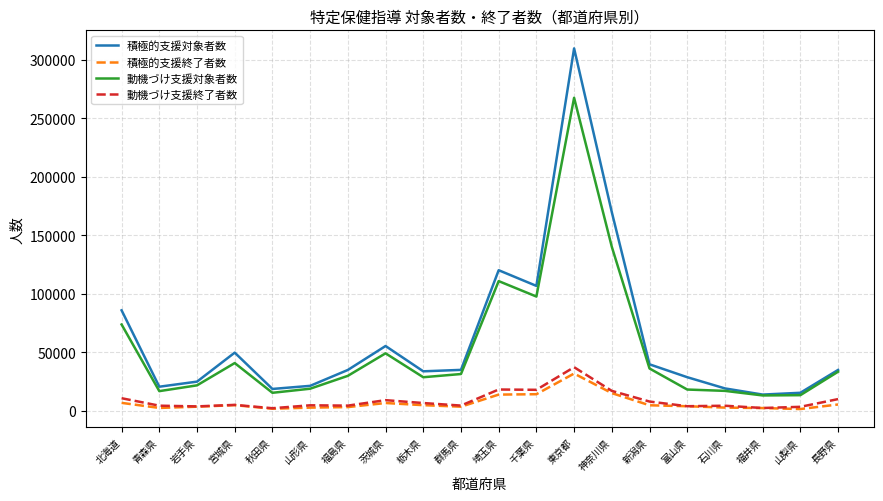

How many lines are shown in the chart?

4